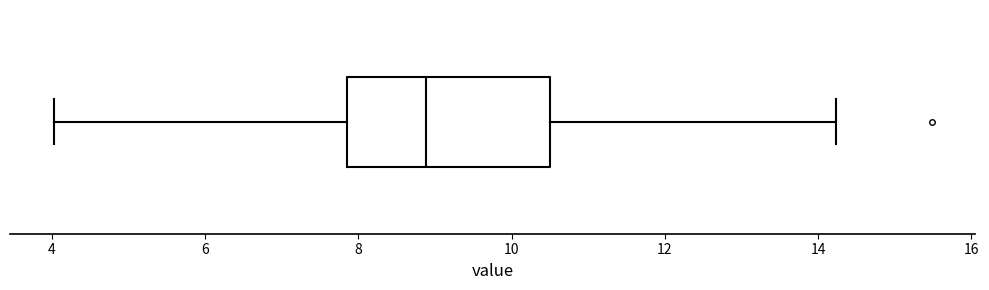

Where does the left whisker of the box end on the x-axis? The values are not printed on the chart, so give them approximately, as read against the axis.

4.0